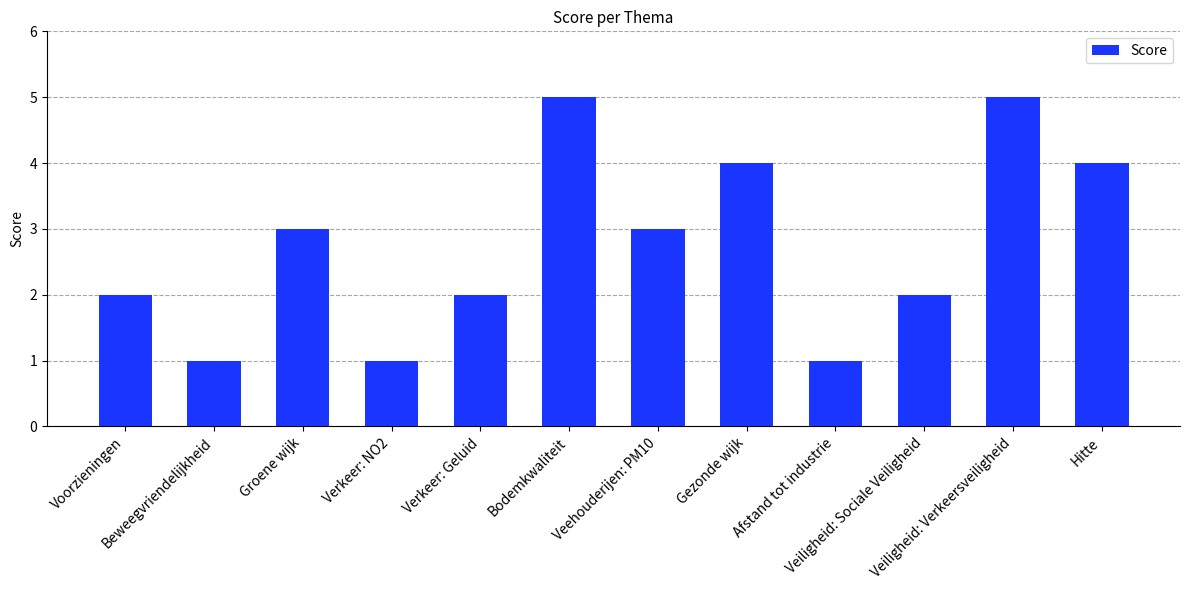

How many distinct data groups are displayed?

1